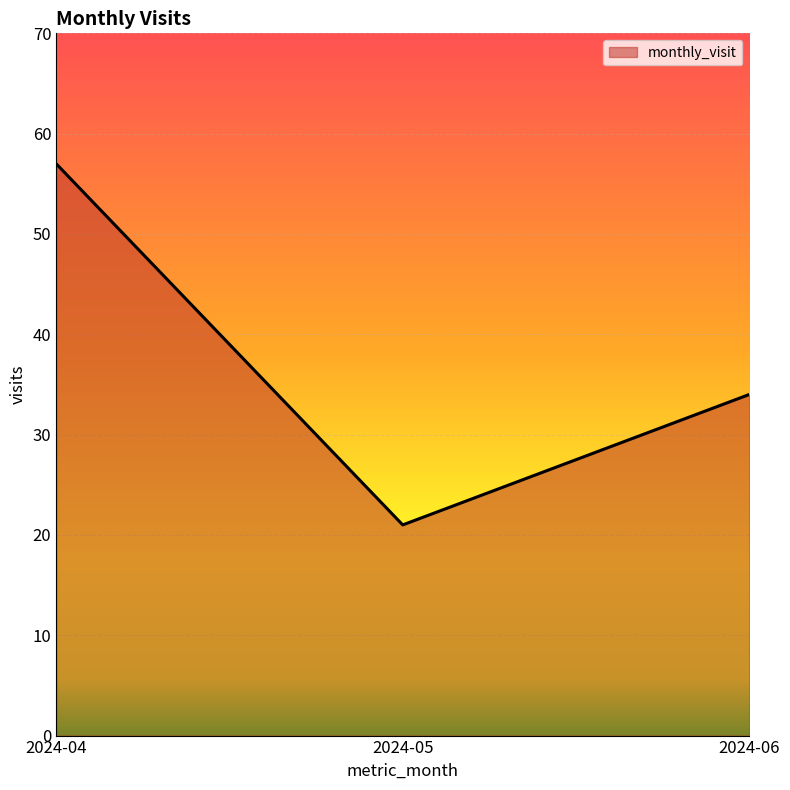

List the labels in order of value, smallest first.

2024-05, 2024-06, 2024-04